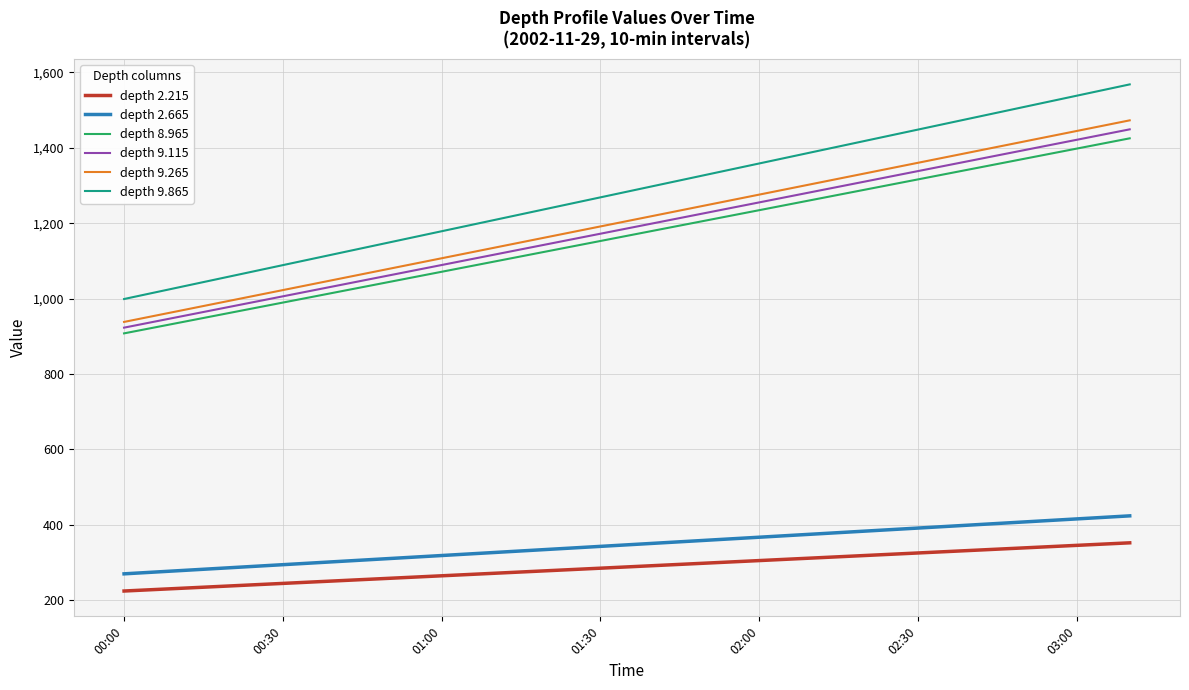

How many lines are shown in the chart?

6